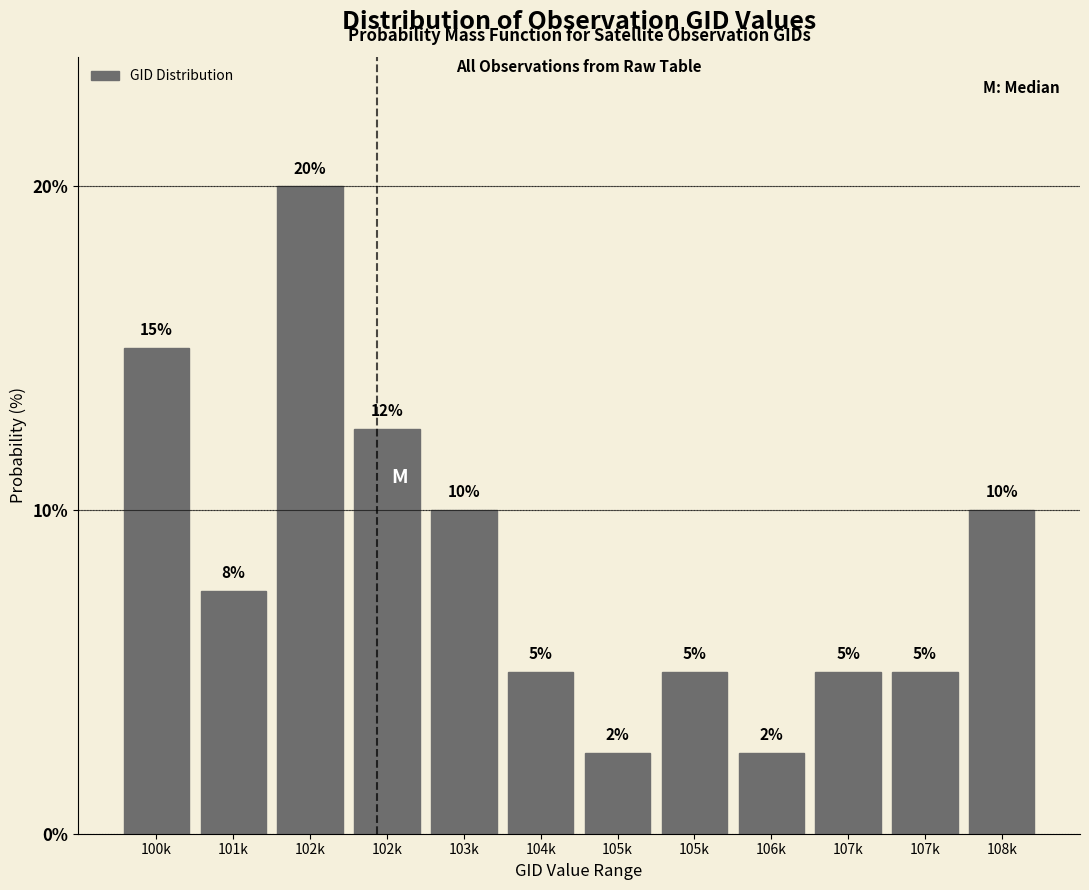

How many categories are shown in the chart?

12